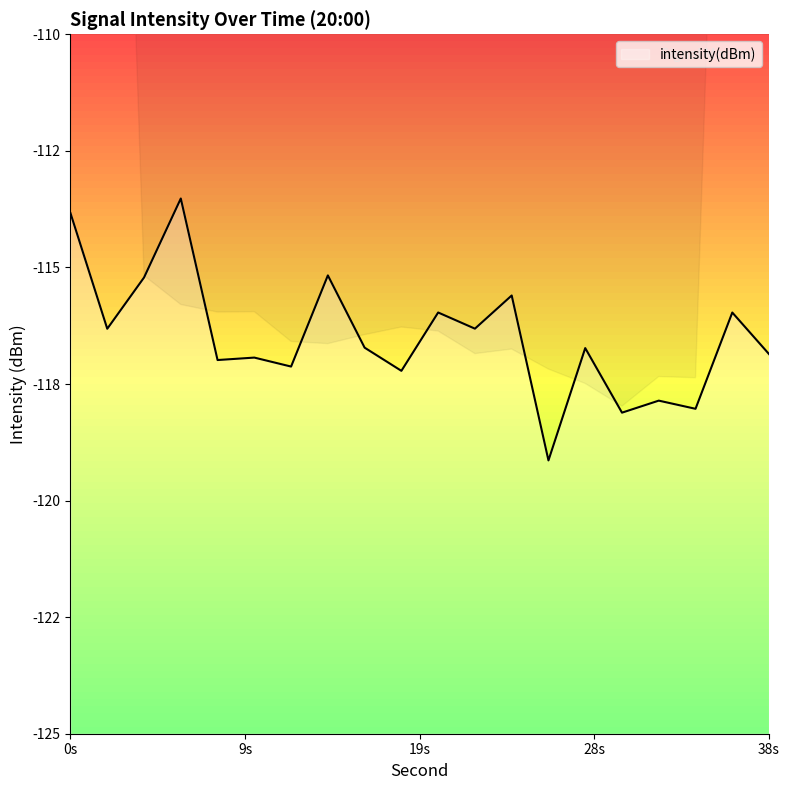

True or false: there are more than 0 points higher than both neighbors.

True